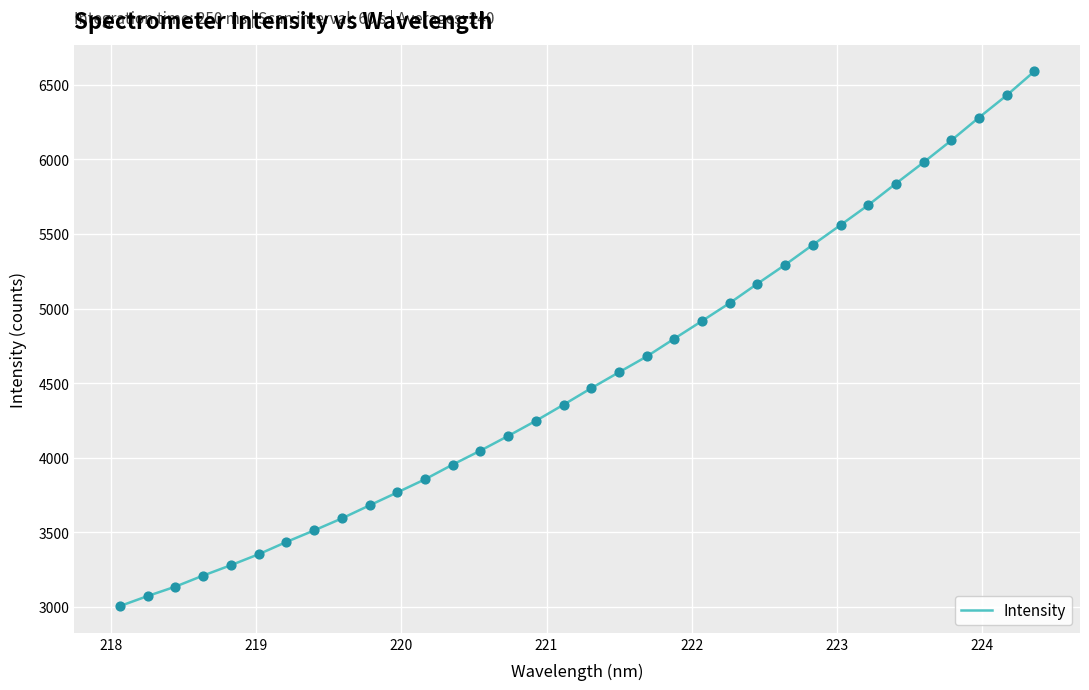

What is the smallest value displayed?

3005.7